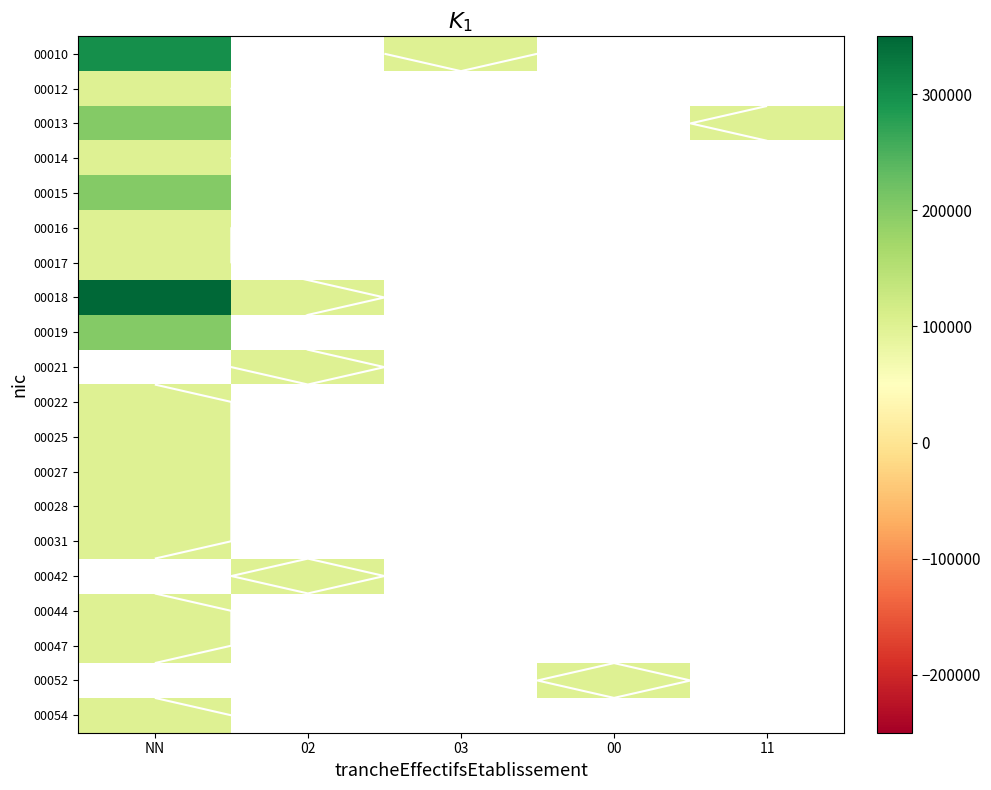

Rank the series at NN from highest to lowest value.

00018, 00010, 00013, 00015, 00019, 00012, 00014, 00016, 00017, 00021, 00022, 00025, 00027, 00028, 00031, 00042, 00044, 00047, 00052, 00054